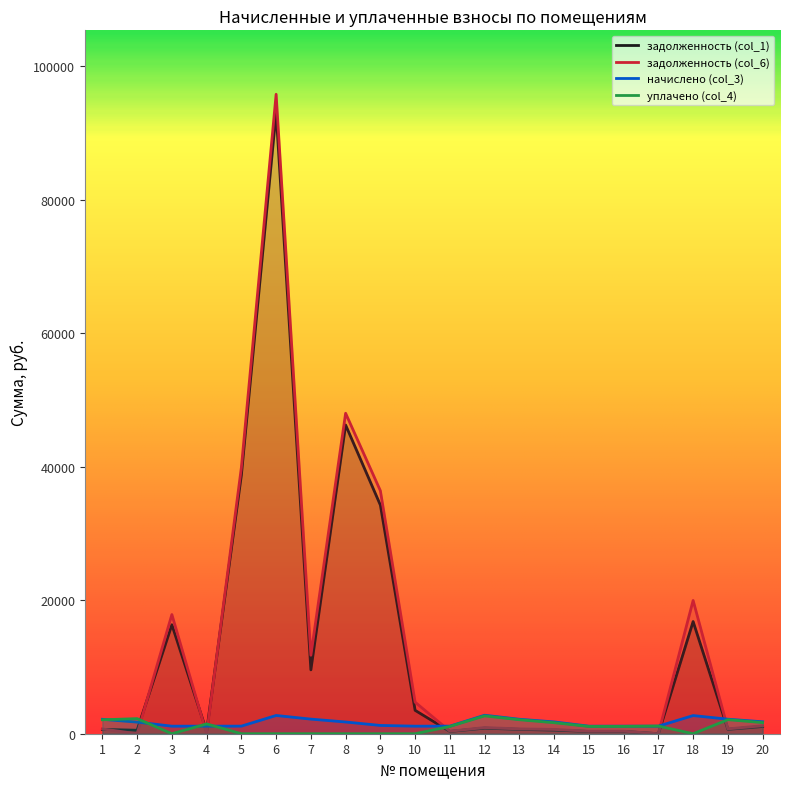

How many lines are shown in the chart?

4